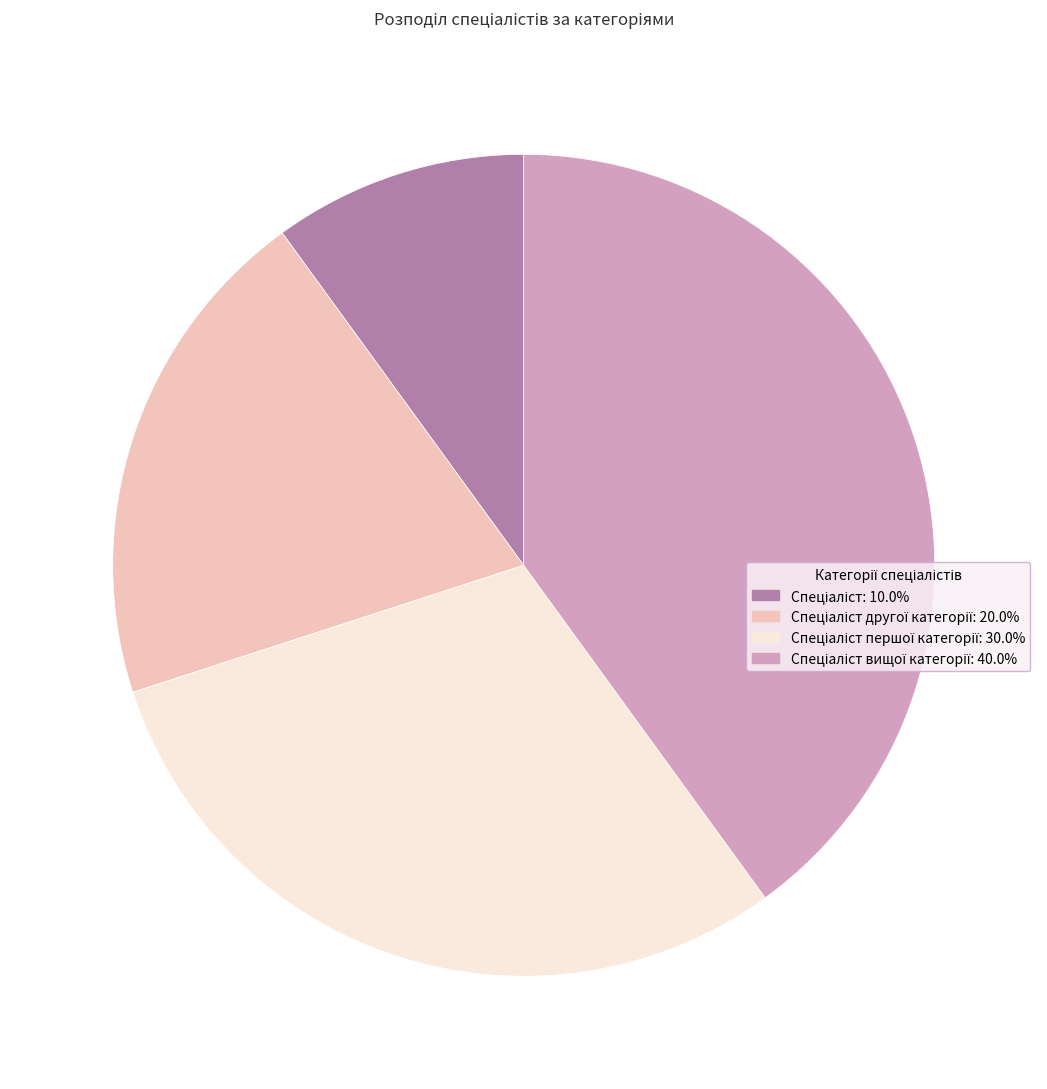

Does any single category account for the majority?

No